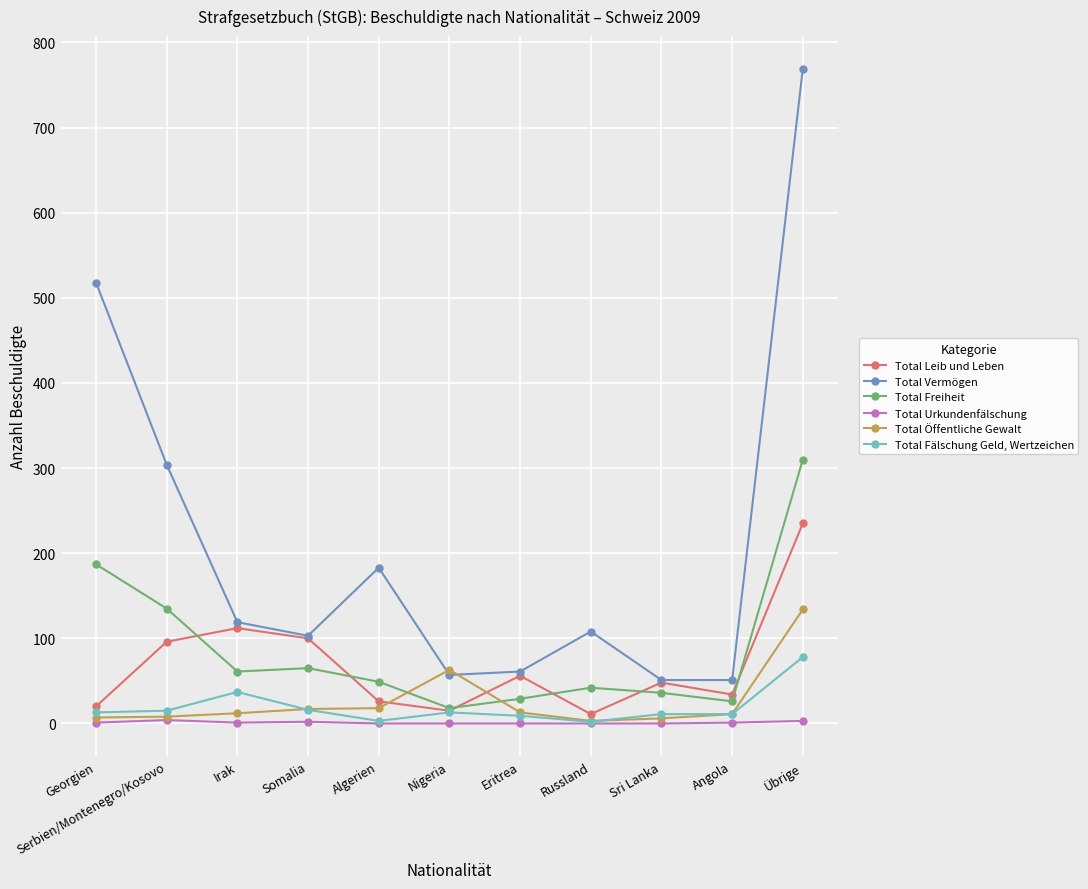

Is it true that Total Vermögen equals 70 at Algerien?

False